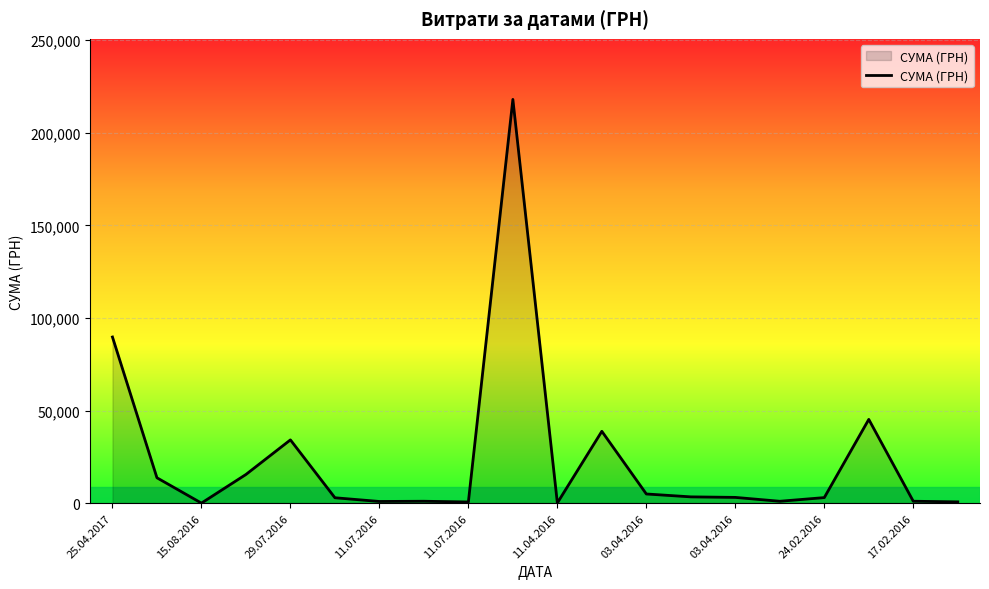

How many lines are shown in the chart?

1